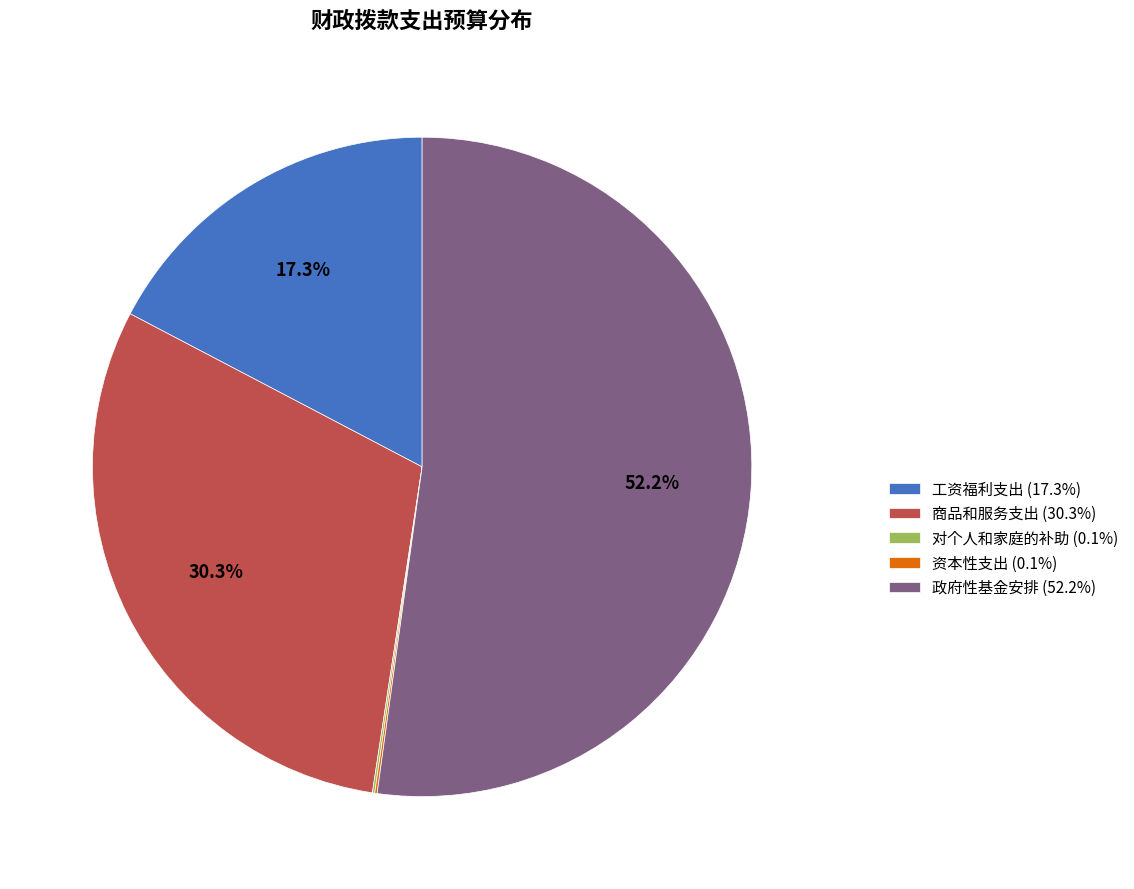

What is the ratio of the value at 政府性基金安排 (52.2%) to the value at 商品和服务支出 (30.3%)?

1.7